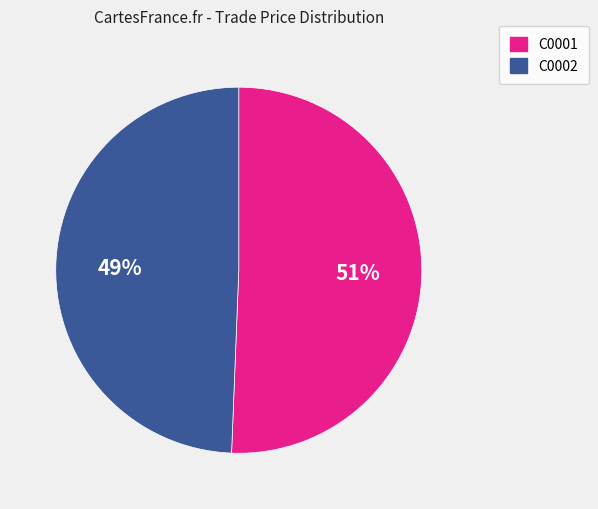

True or false: C0001 accounts for 51% of the total.

True